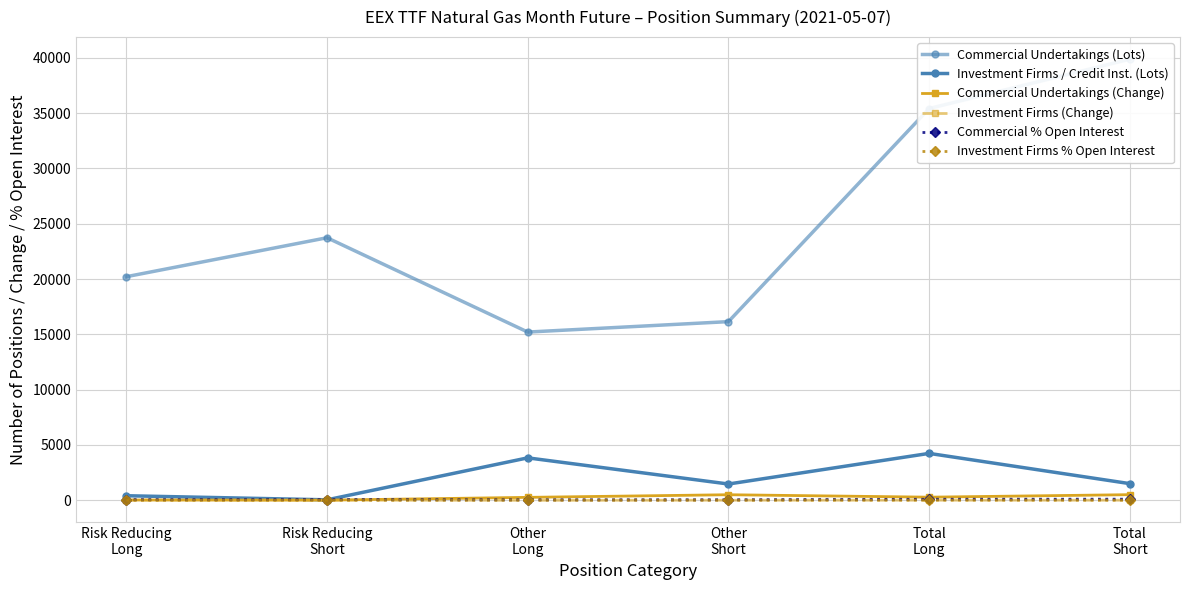

What is the sum of all Investment Firms / Credit Inst. (Lots) values?

11462.0